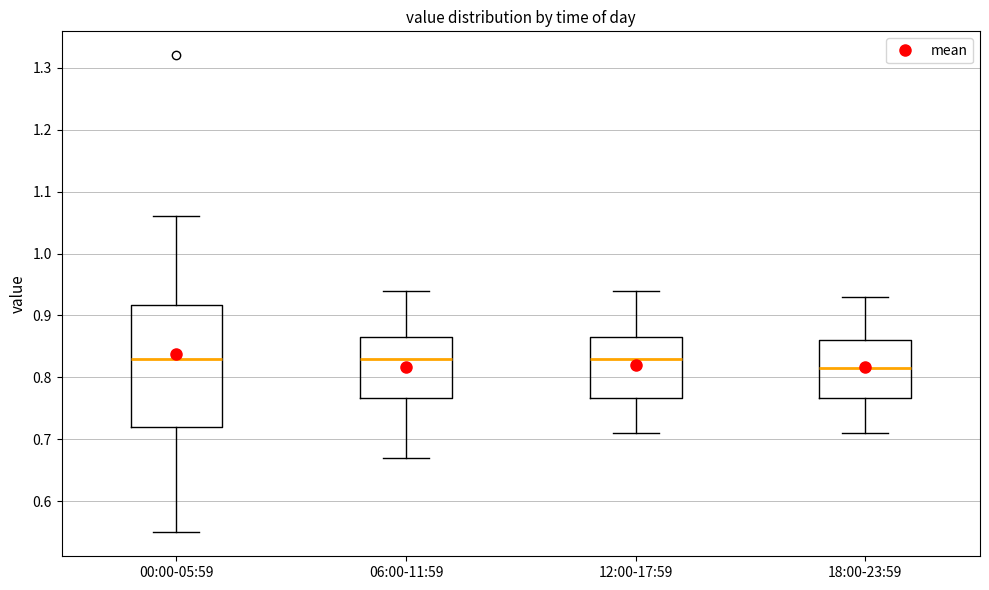

Reading left to right, transcribe this box plot: for each box, give where its median line is, the range the box spans, and where its two whiskers end, as read against the y-axis. The values are not printed on the chart, so give them approximately, as read against the axis.

00:00-05:59: median 0.83, box 0.72 to 0.92, whiskers 0.55 to 1.06
06:00-11:59: median 0.83, box 0.77 to 0.87, whiskers 0.67 to 0.94
12:00-17:59: median 0.83, box 0.77 to 0.87, whiskers 0.71 to 0.94
18:00-23:59: median 0.82, box 0.77 to 0.86, whiskers 0.71 to 0.93